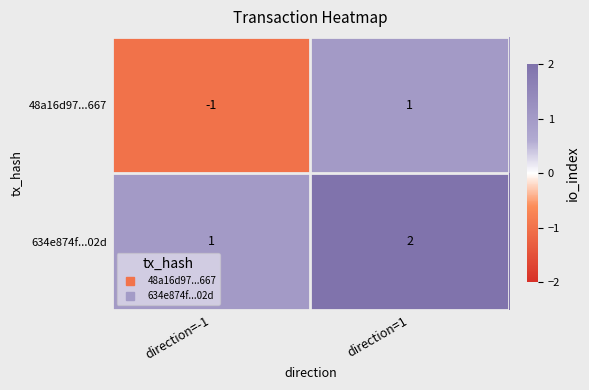

At which category is the sum across all series the highest?

direction=1